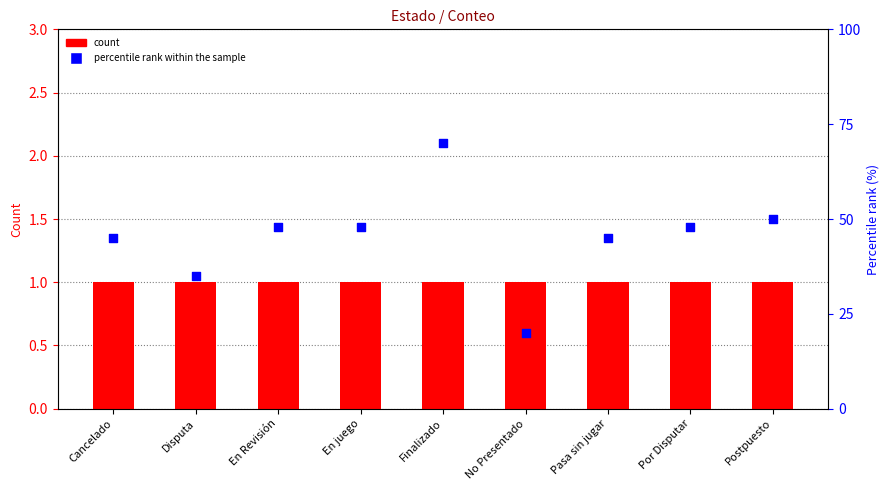

What are all the series names shown in the legend?

count, percentile rank within the sample